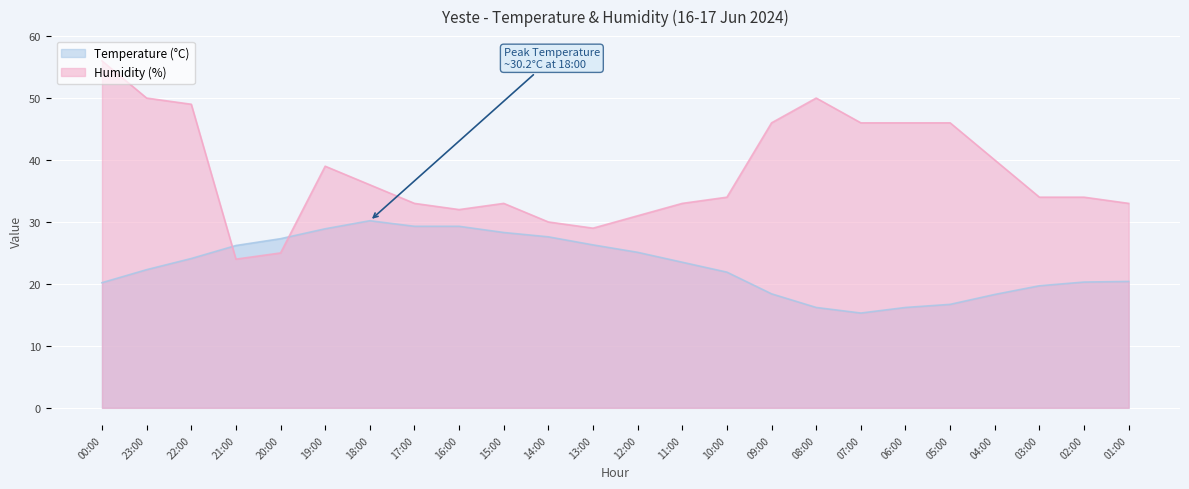

What are all the series names shown in the legend?

Temperature (°C), Humidity (%)